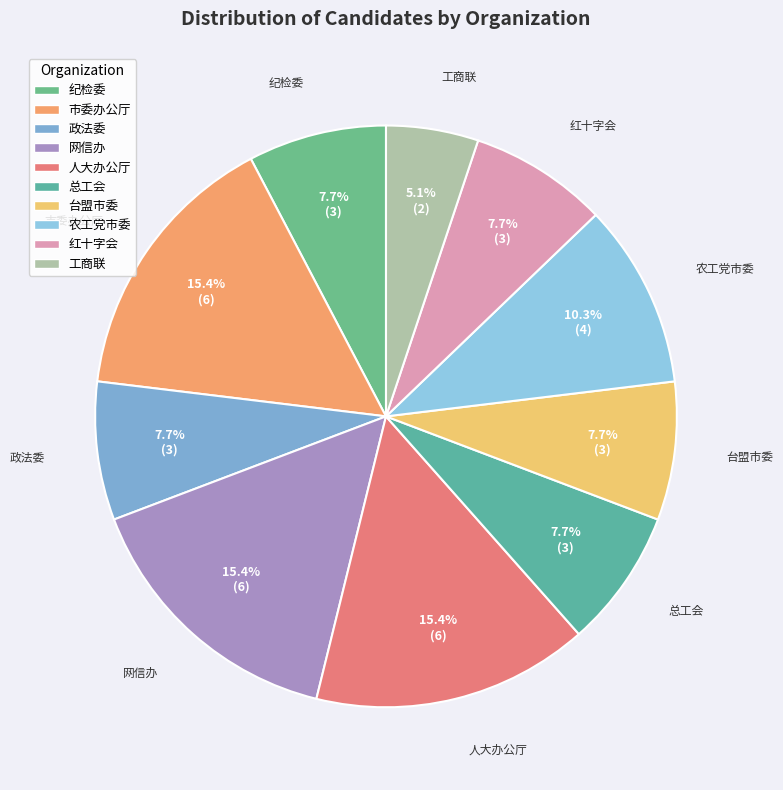

How many segments does this pie chart have?

10